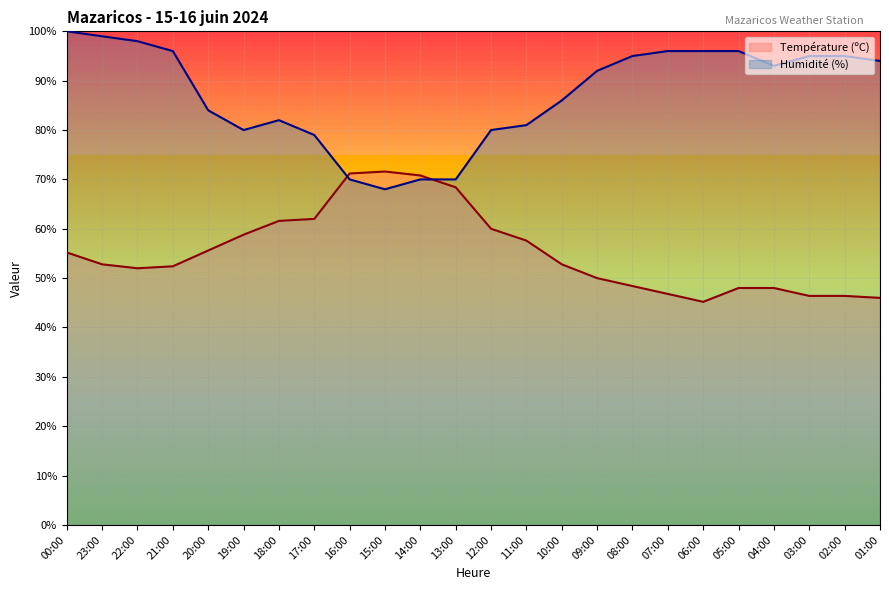

Which has a higher value, 03:00 or 07:00?

07:00